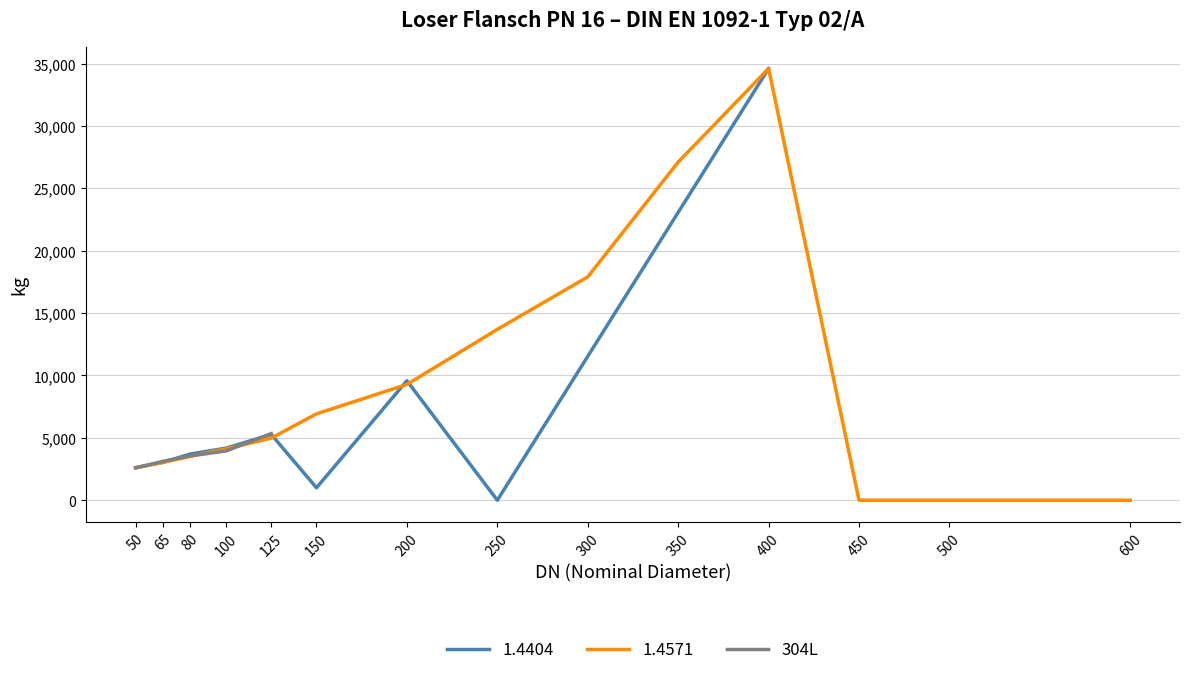

What is the value of the 3rd point from the left?

3554